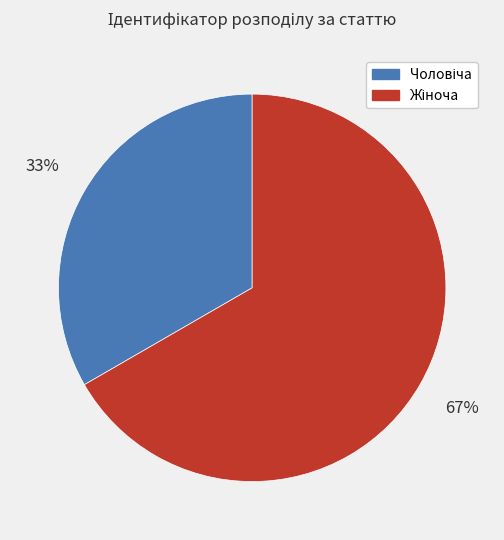

How many segments does this pie chart have?

2